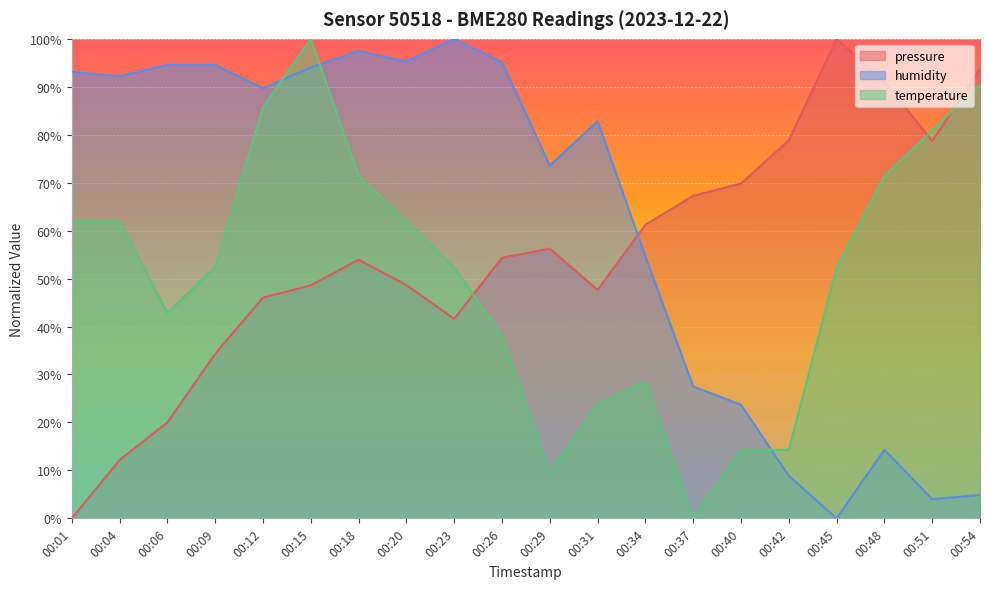

What is the average value of the humidity series?

62.0